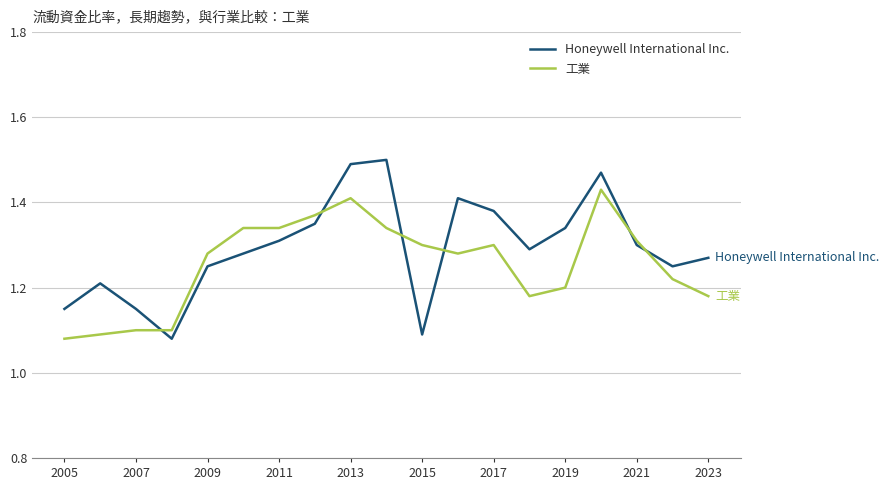

Which series has the largest range (max minus min)?

Honeywell International Inc.